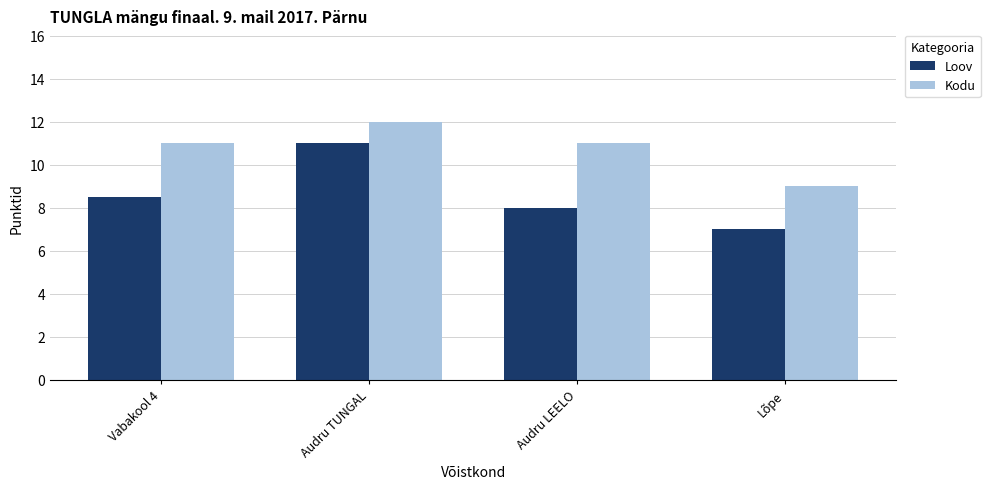

At how many categories does at least one series exceed 8?

4